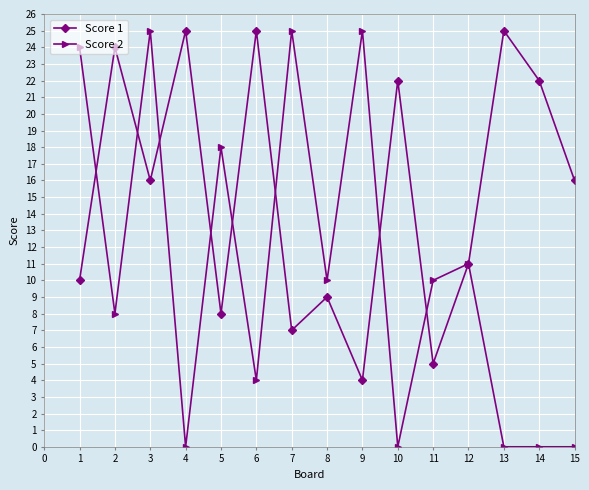

What is the value of the Score 1 point at the 6th from the left?

25